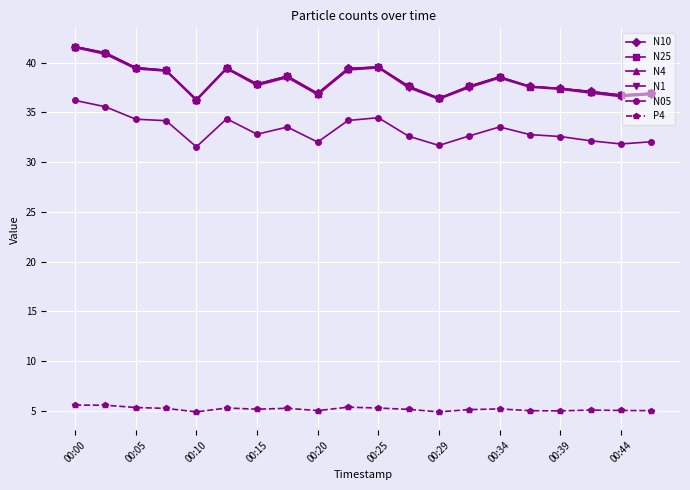

True or false: P4 has more than 0 points higher than both neighbors.

True